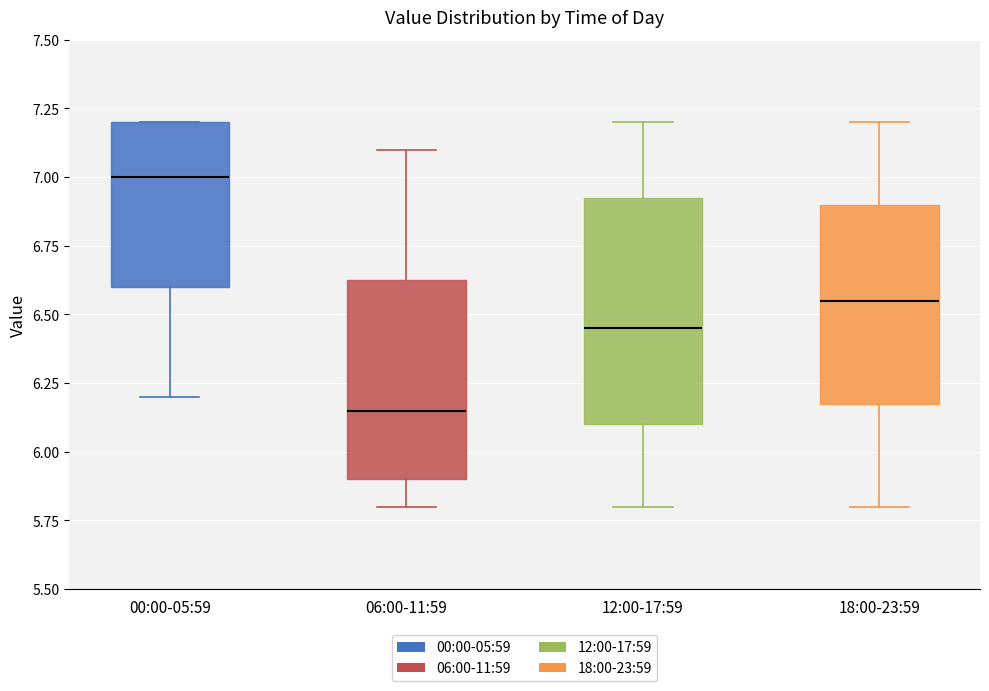

Where is the lower edge of the box for 18:00-23:59 on the y-axis? The values are not printed on the chart, so give them approximately, as read against the axis.

6.20